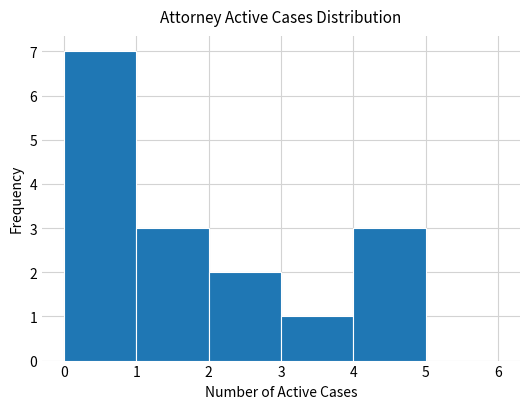

Which range on the x-axis has the tallest bar?

0 to 1